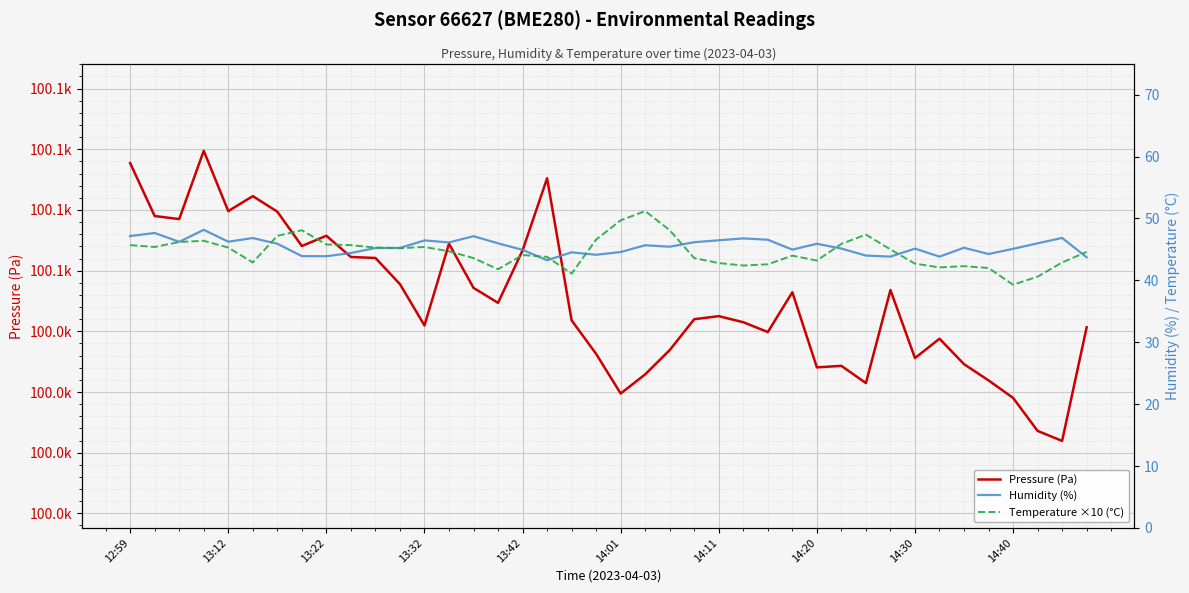

In Temperature ×10 (°C), how many points are lower than both neighbors (excluding endpoints)?

9